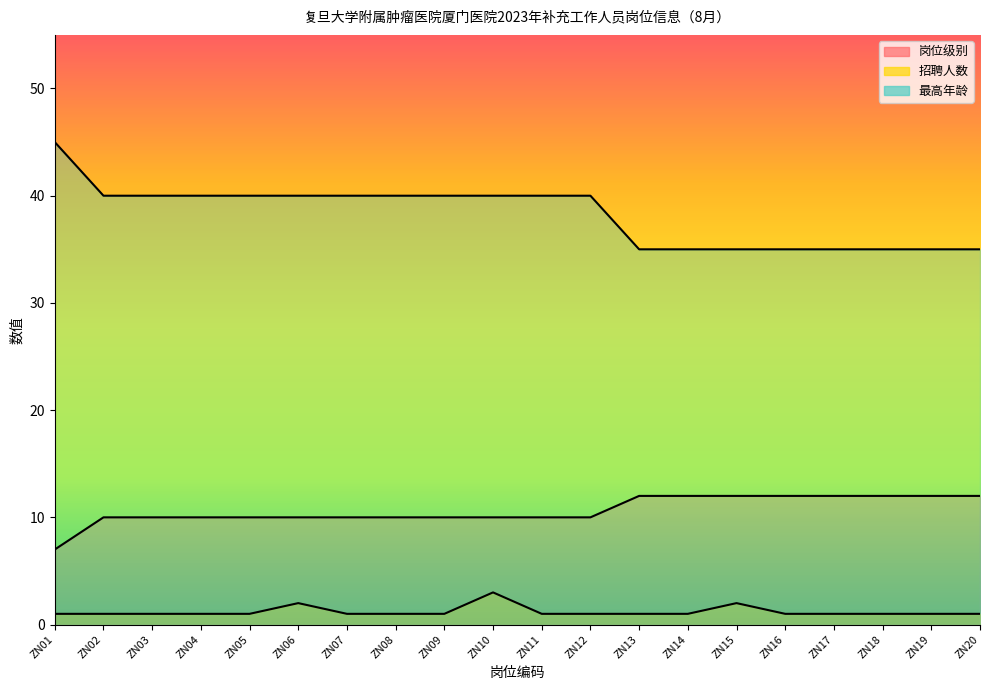

Is it true that 岗位级别 equals 3 at ZN09?

False